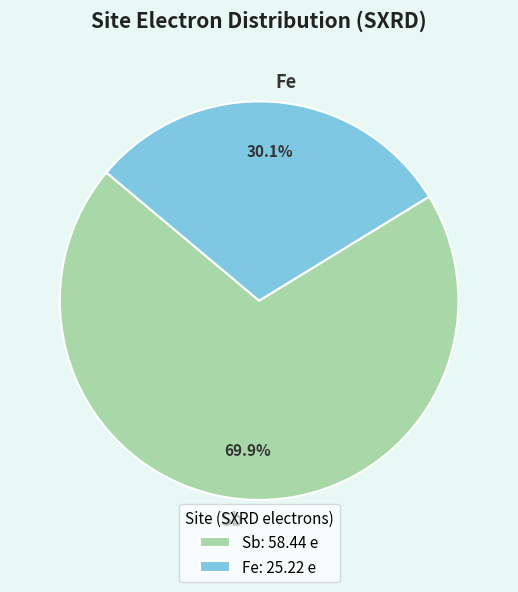

To the nearest percent, what percentage of the pie is Sb?

70%